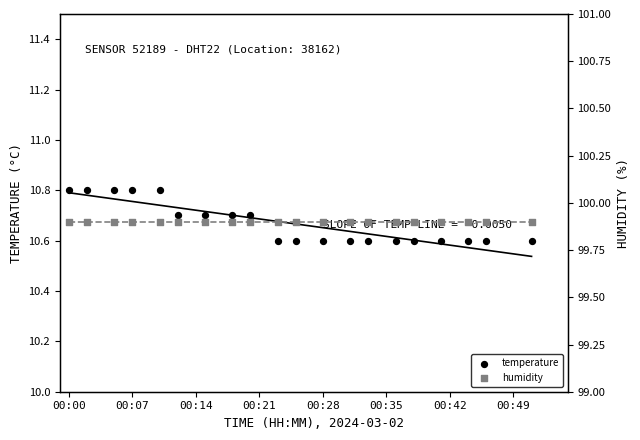

At which category is the sum across all series the highest?

00:00